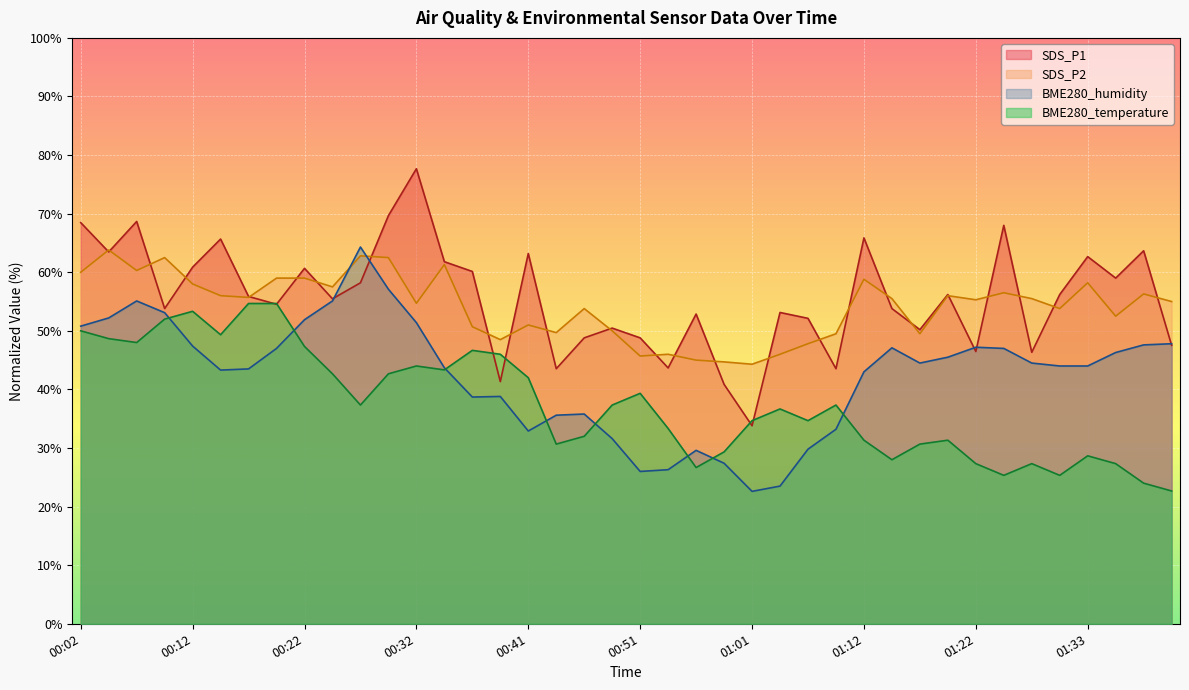

At which label does SDS_P2 reach its minimum?

01:01